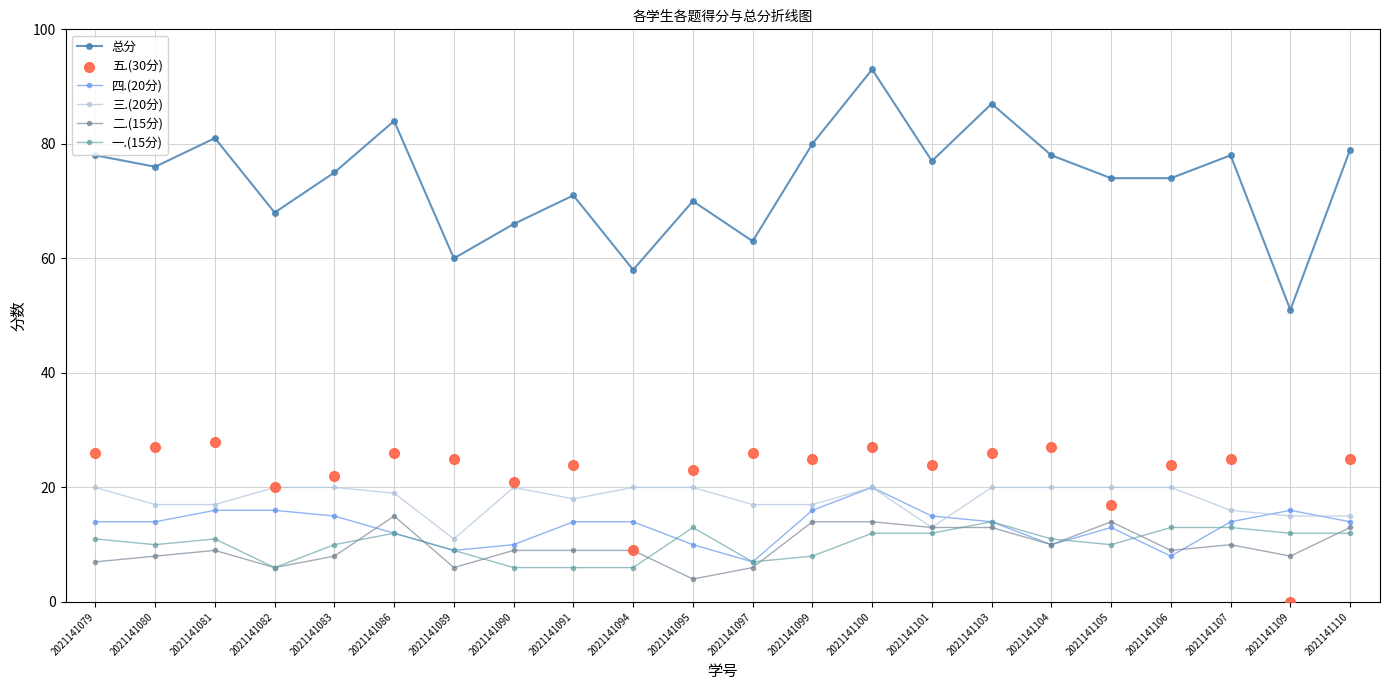

Which series has the largest total across all categories?

总分